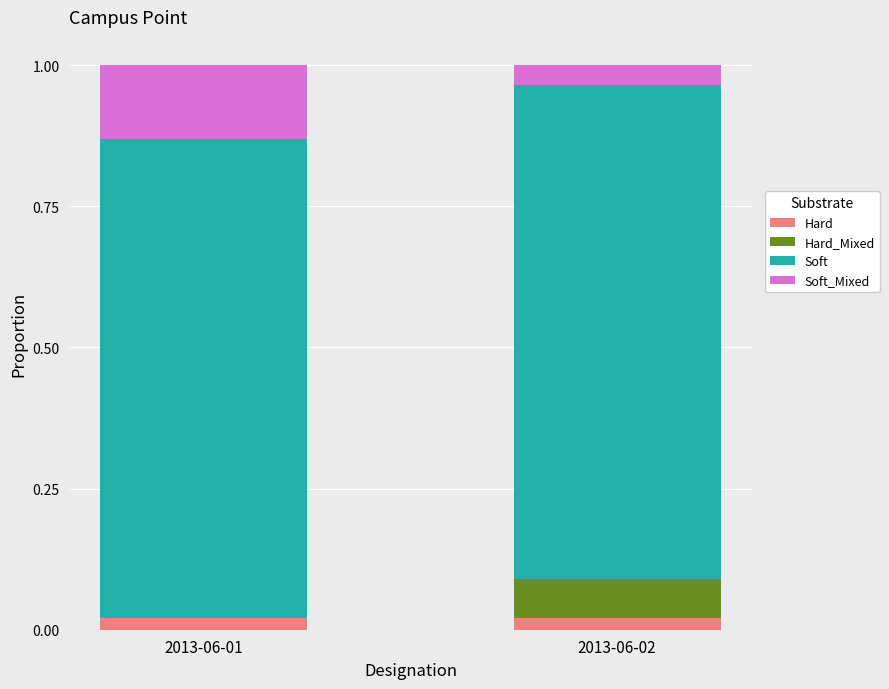

Is it true that Hard equals 0.0 at 2013-06-01?

True